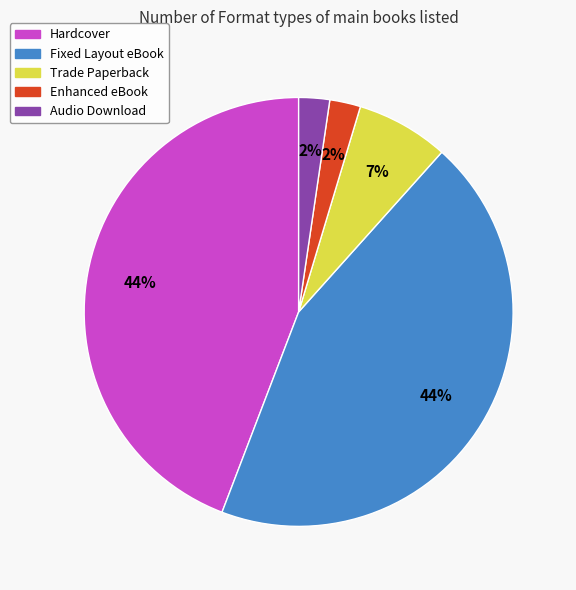

Does Hardcover account for over 50% of the chart?

No